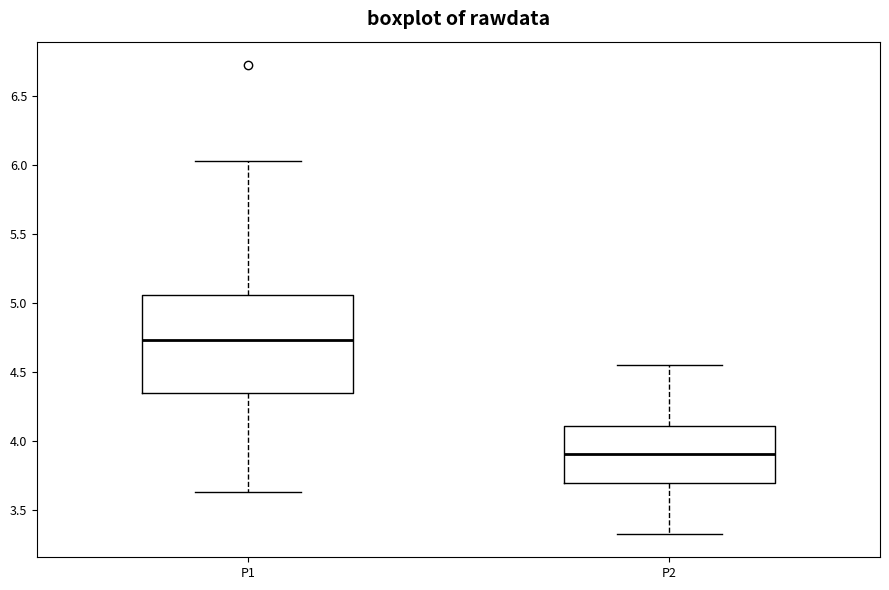

Where is the lower edge of the box for P1 on the y-axis? The values are not printed on the chart, so give them approximately, as read against the axis.

4.35